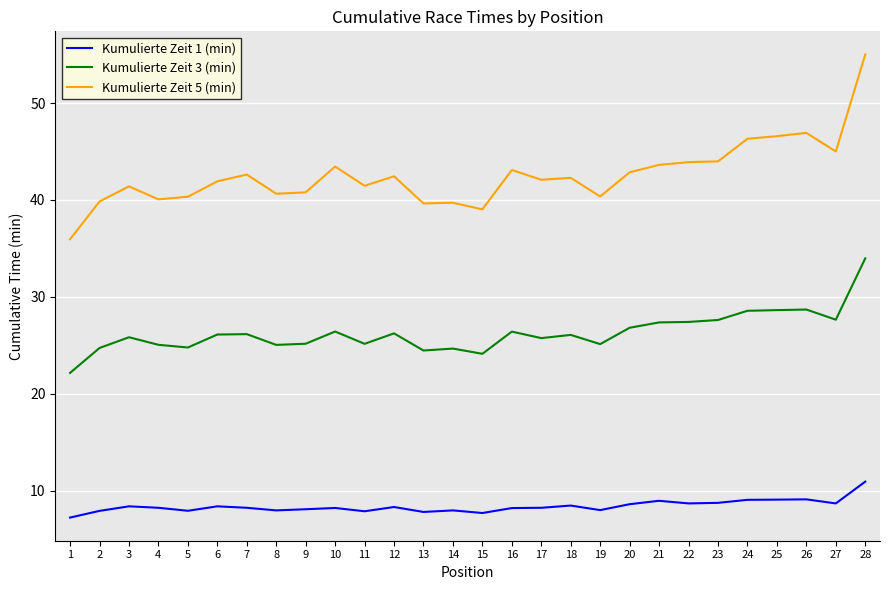

The value of Kumulierte Zeit 1 (min) at 3 is 2.4. True or false?

False